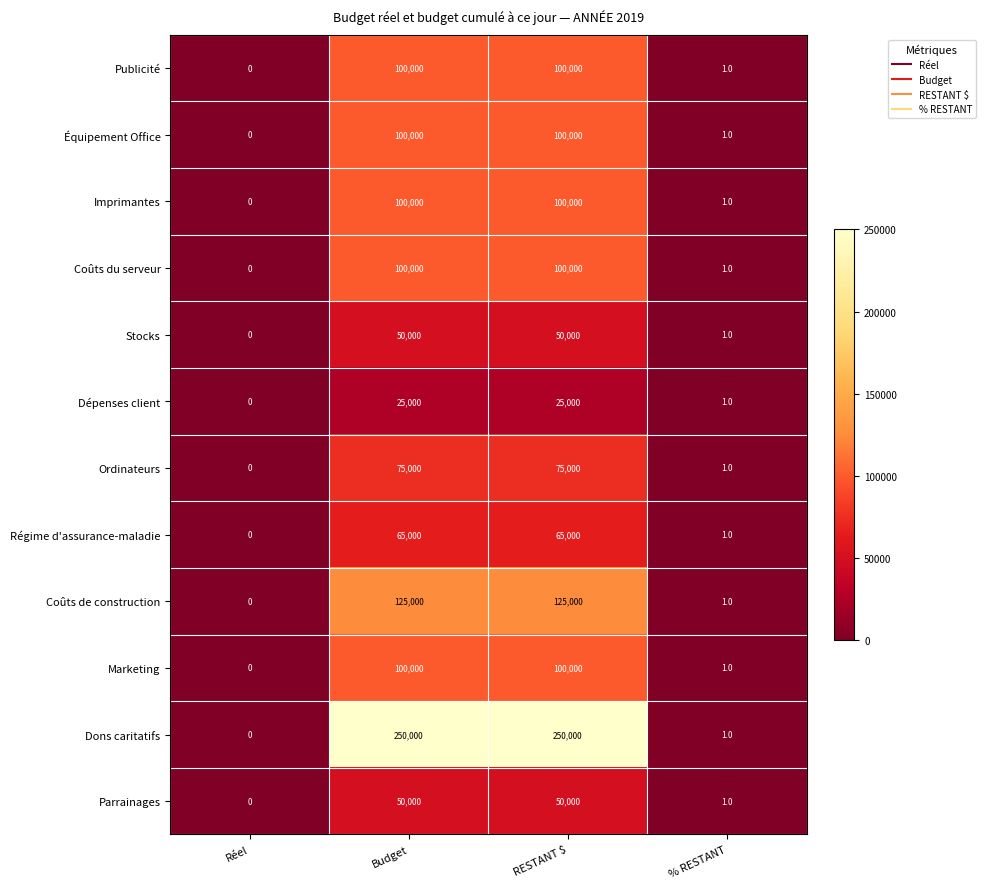

What is the highest value of the Stocks series?

50000